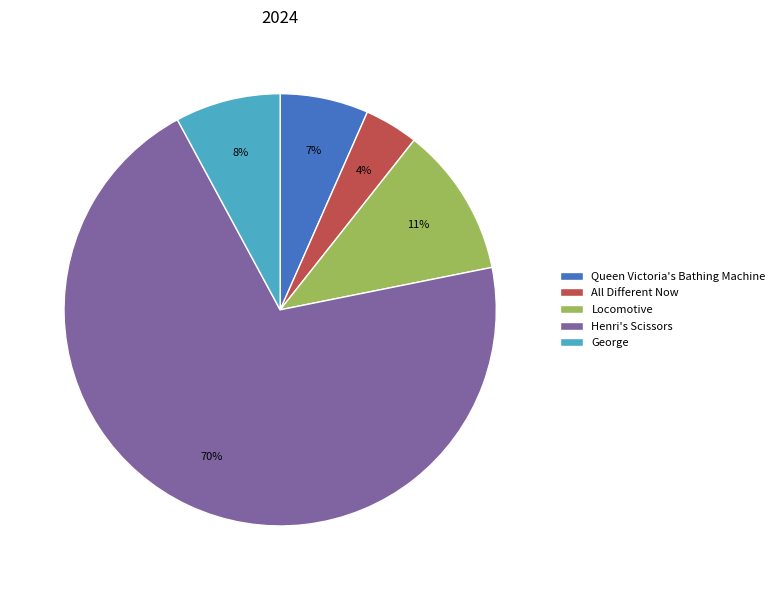

How many segments does this pie chart have?

5